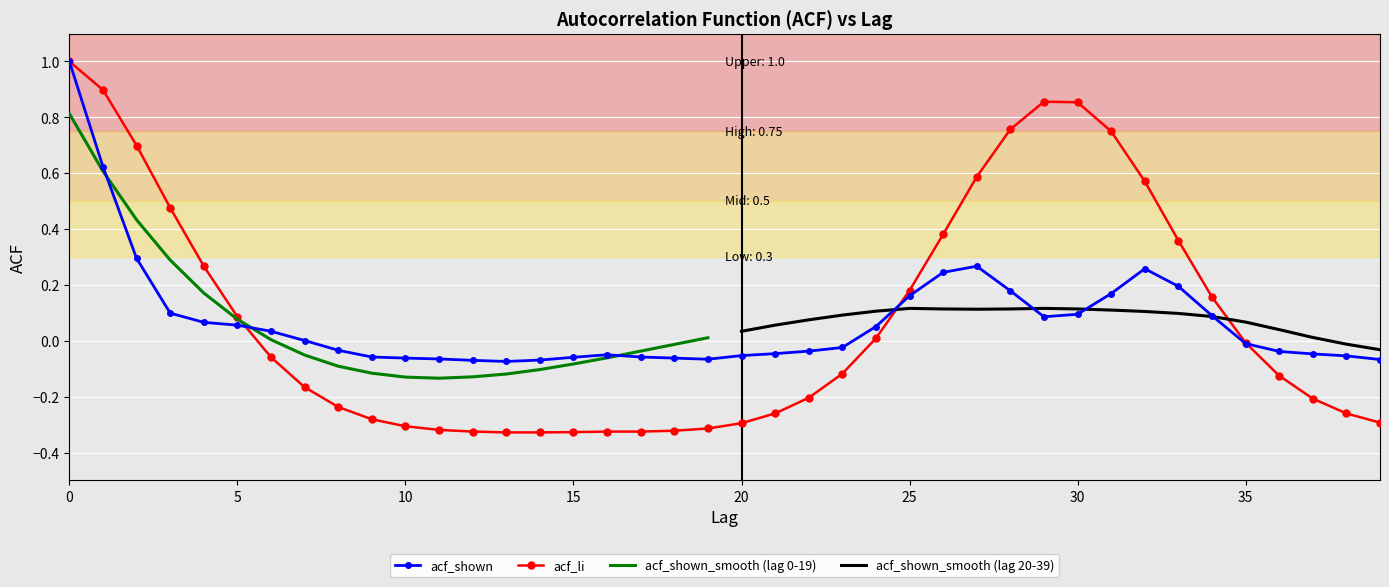

Which series has the widest spread of values?

acf_li